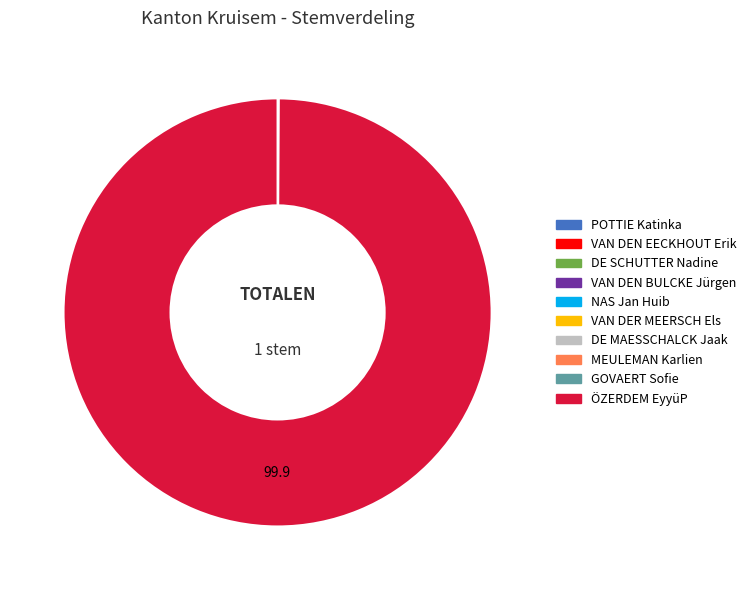

Which slice represents more than half of the pie?

ÖZERDEM EyyüP